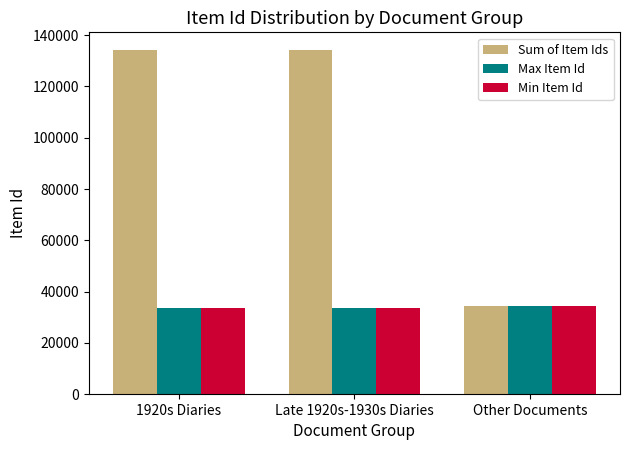

What is the maximum value for Min Item Id?

34246